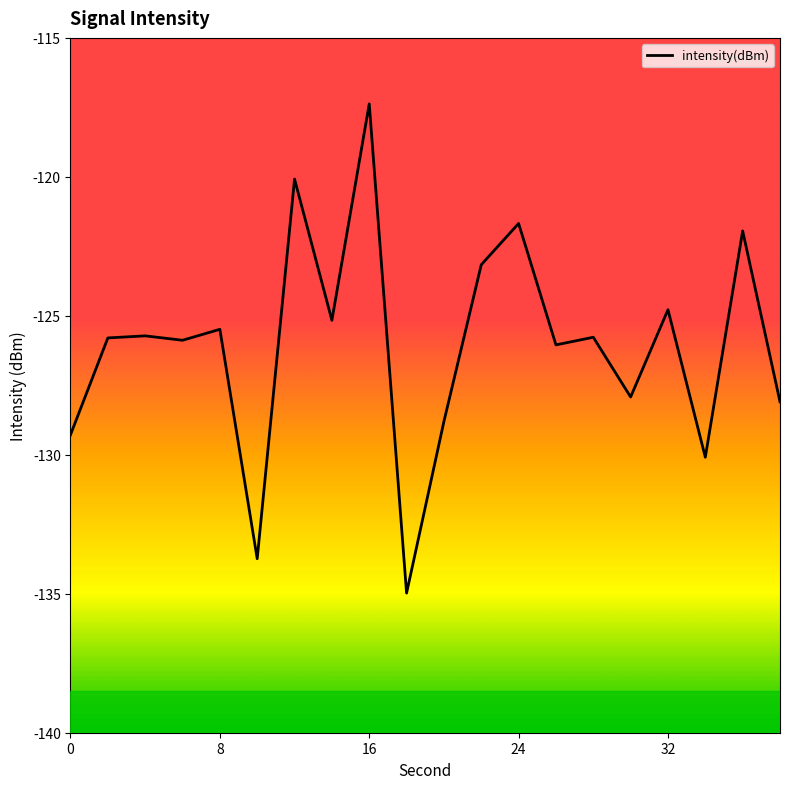

What is the average value?

-126.1